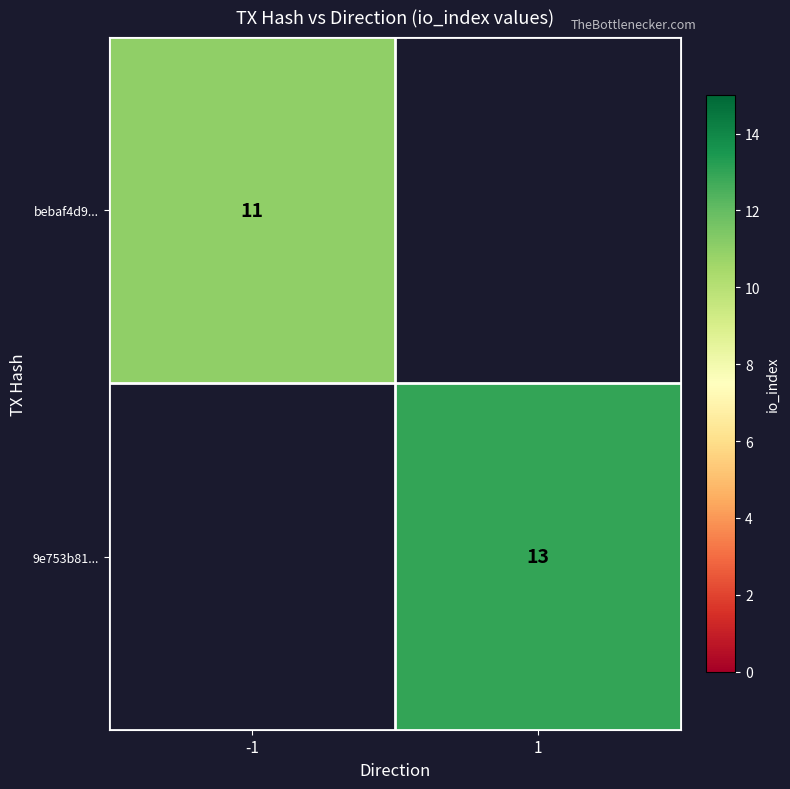

The 9e753b81... series shows 13 at 1. True or false?

True